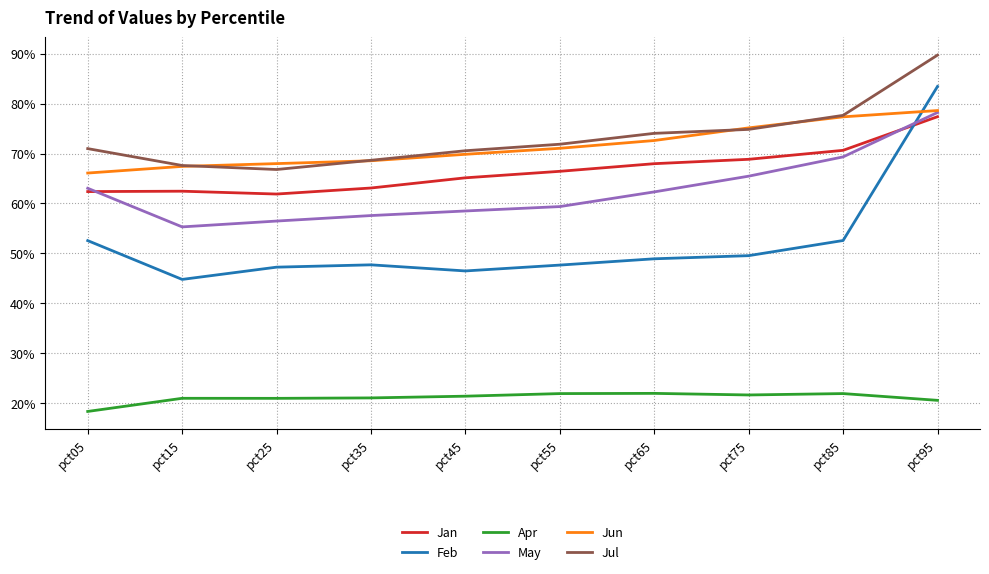

Where is Jul nearest to the value 0?

pct25